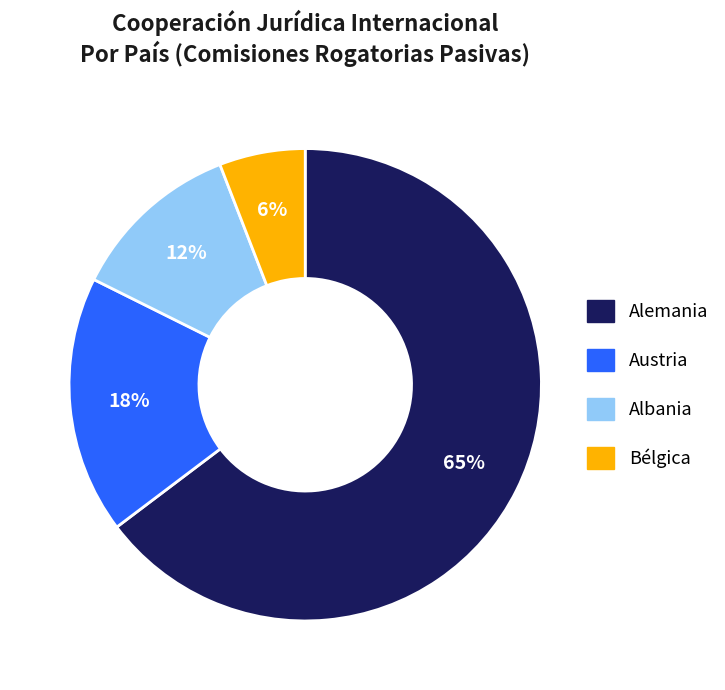

Which category has the smallest portion of the pie?

Bélgica